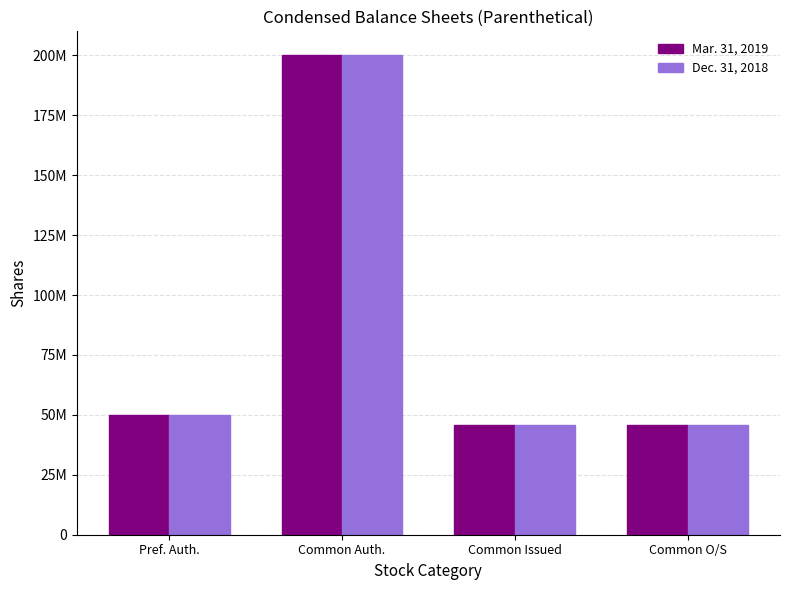

Are the bars horizontal?

No